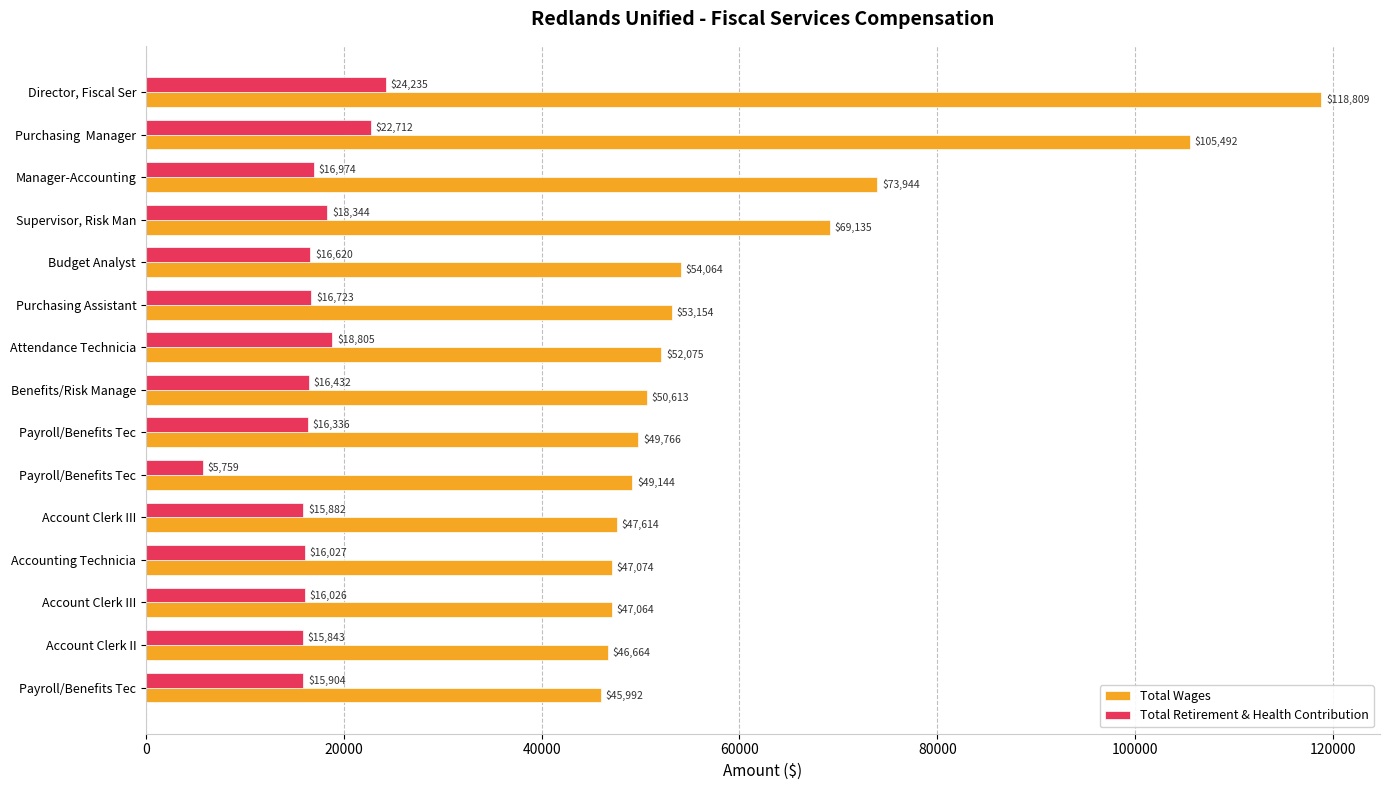

Count the number of data series in this chart.

2